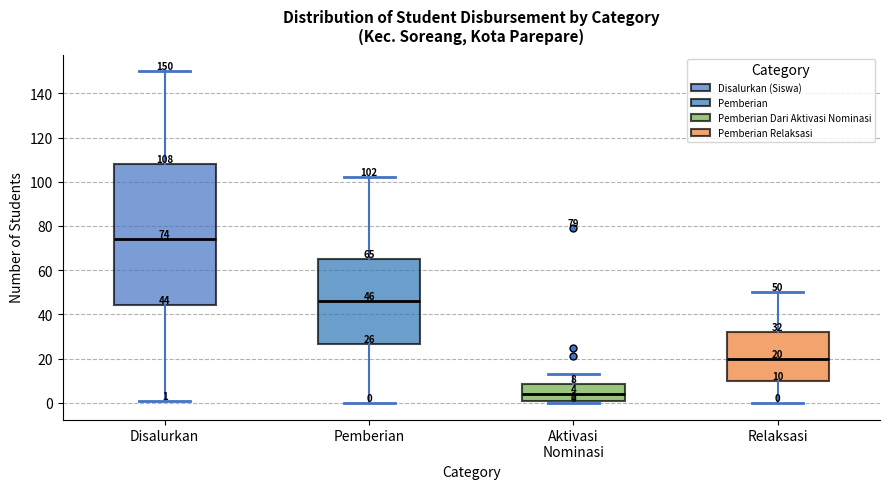

Which box is the tallest, from its lower edge to its upper edge?

Disalurkan